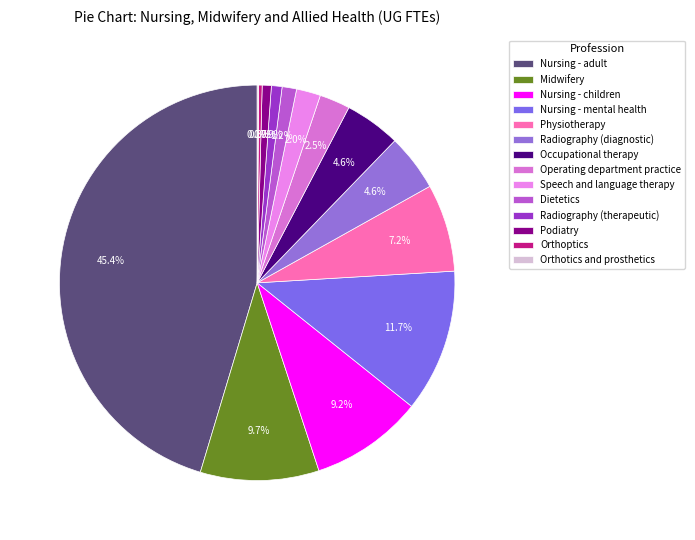

How many slices are in this pie chart?

14